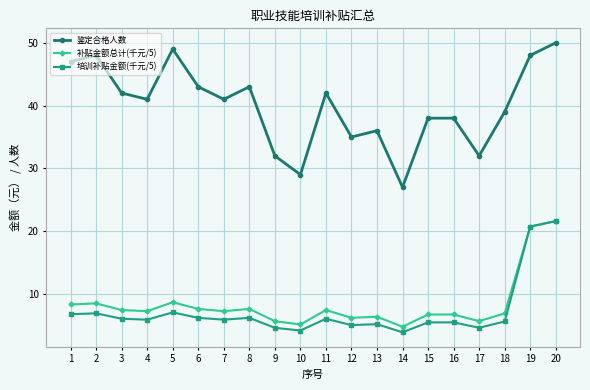

What is the total value across all series at 19?

89.5